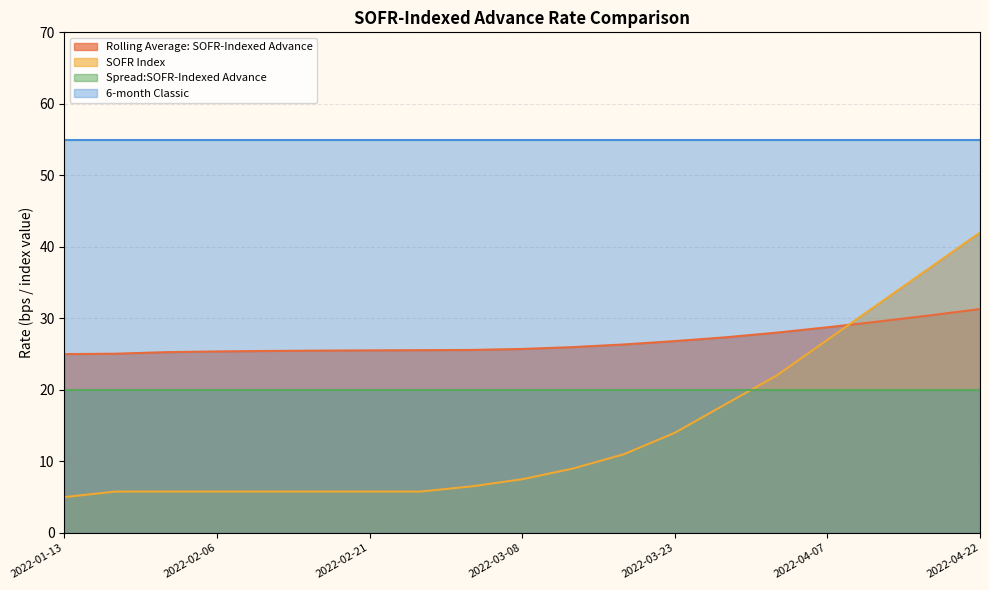

The value of SOFR Index at 2022-02-26 is 2.1. True or false?

False